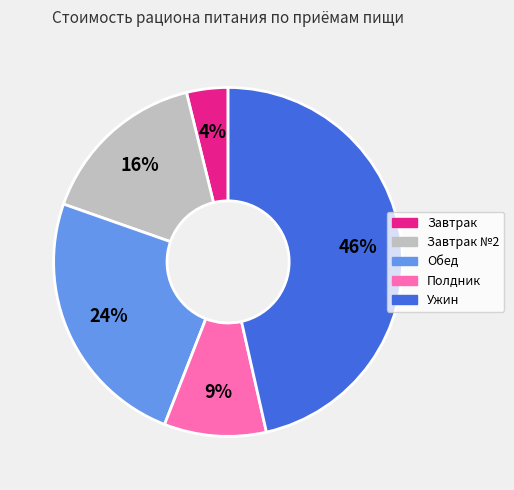

Does Обед represent more than half of the total?

No